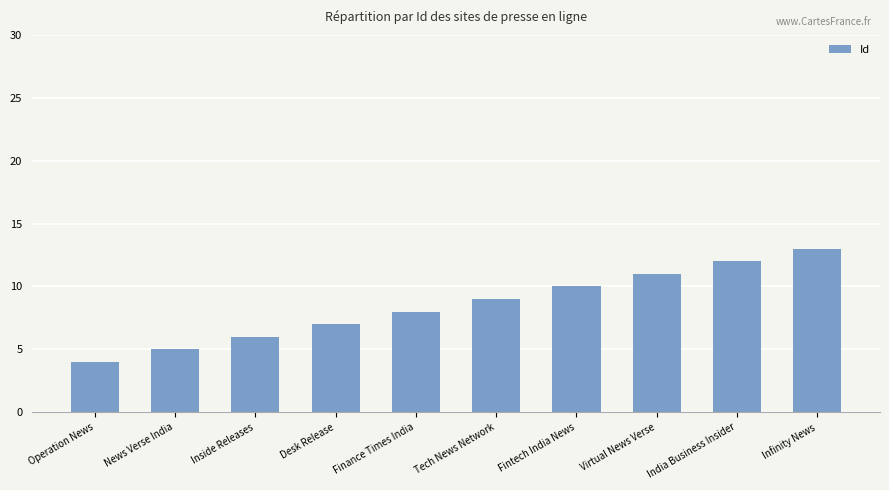

Rank the categories by value from highest to lowest.

Infinity News, India Business Insider, Virtual News Verse, Fintech India News, Tech News Network, Finance Times India, Desk Release, Inside Releases, News Verse India, Operation News